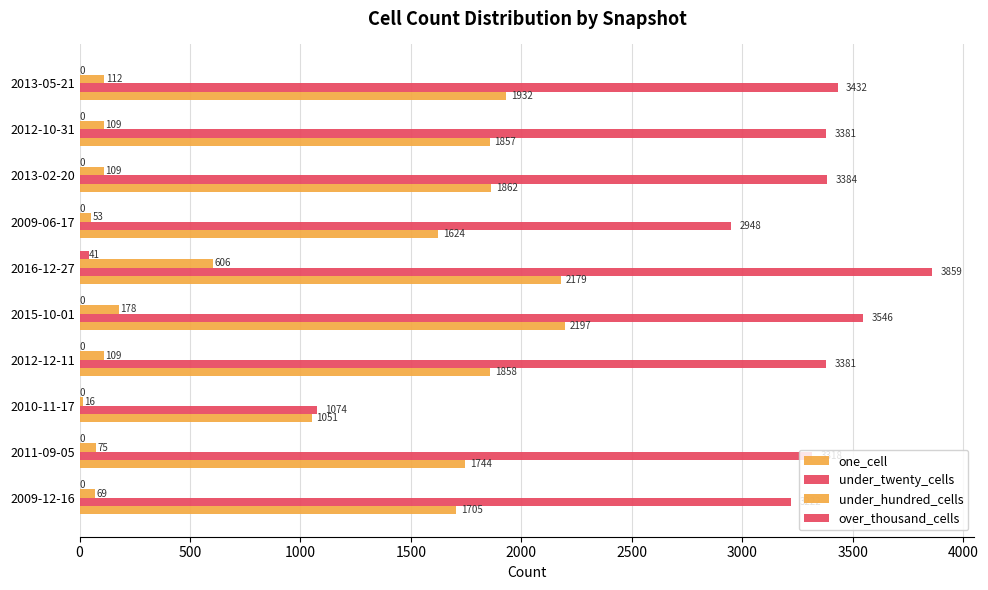

How many categories are shown in the chart?

10